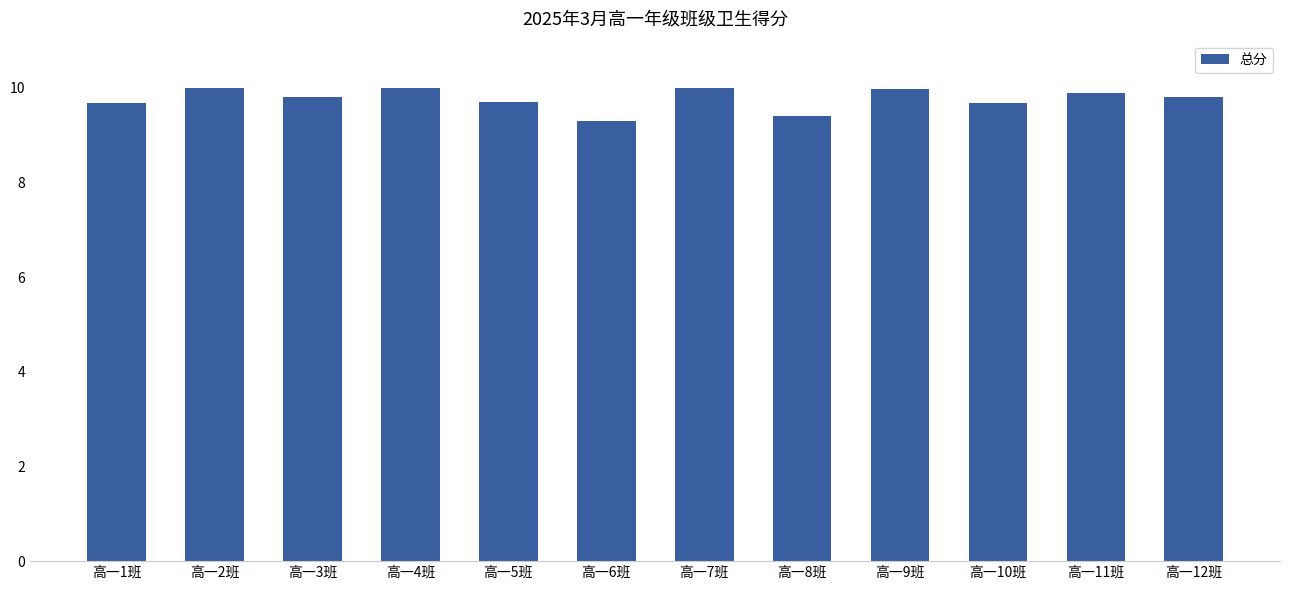

Between 高一4班 and 高一8班, which is larger?

高一4班